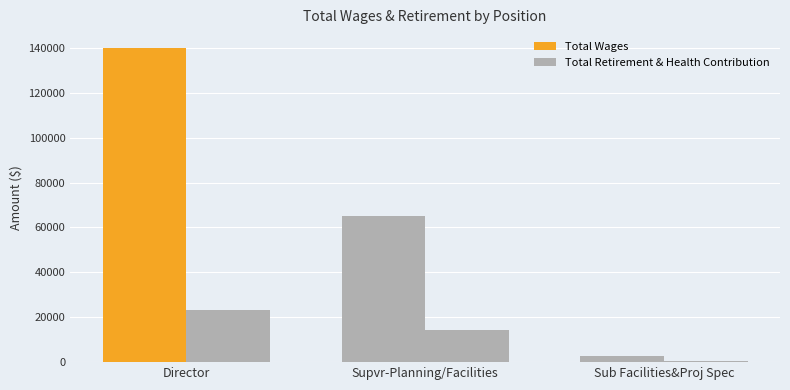

The value of Total Wages at Supvr-Planning/Facilities is 64903. True or false?

True